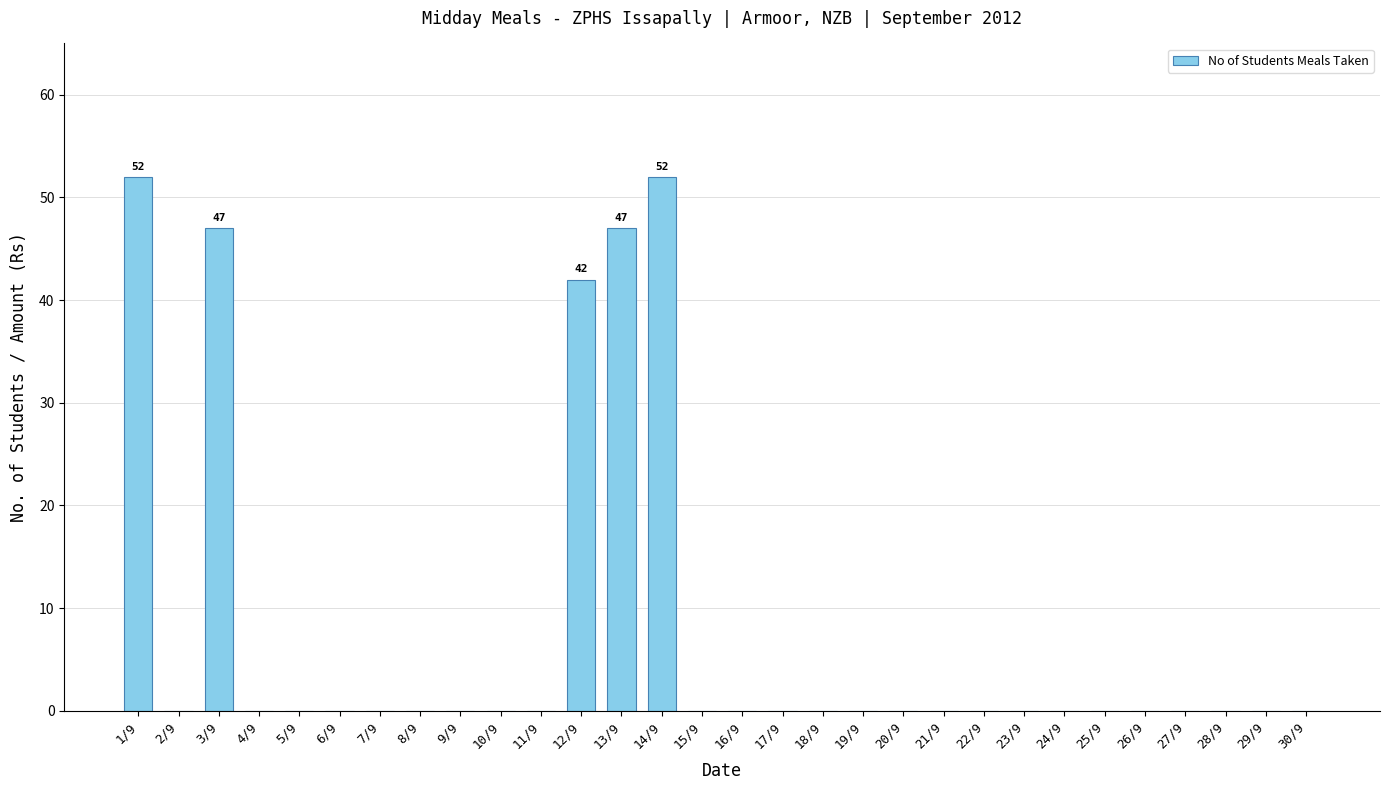

The value at 25/9 is 0. True or false?

True